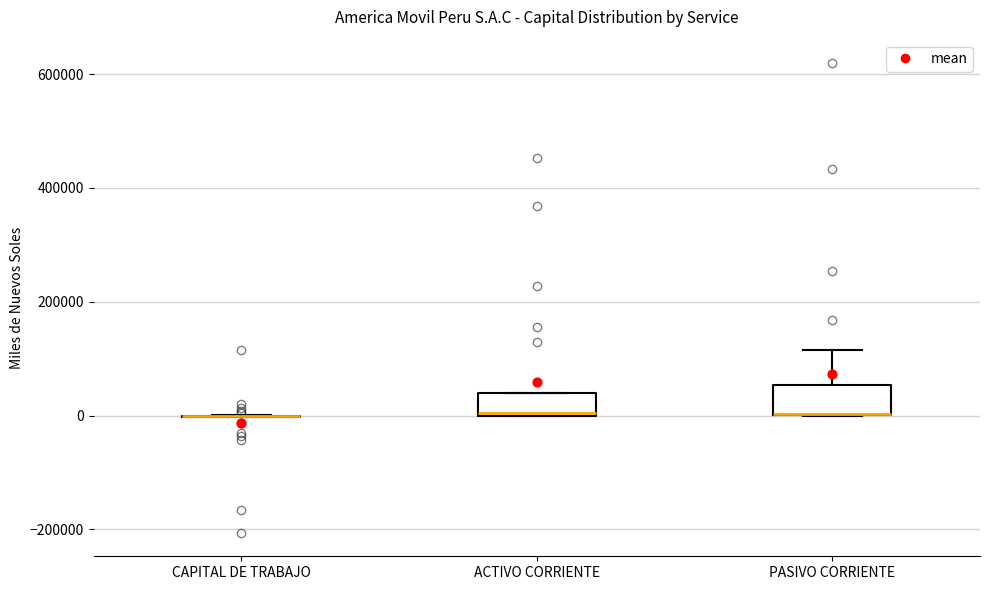

Where is the lower edge of the box for ACTIVO CORRIENTE on the y-axis? The values are not printed on the chart, so give them approximately, as read against the axis.

0